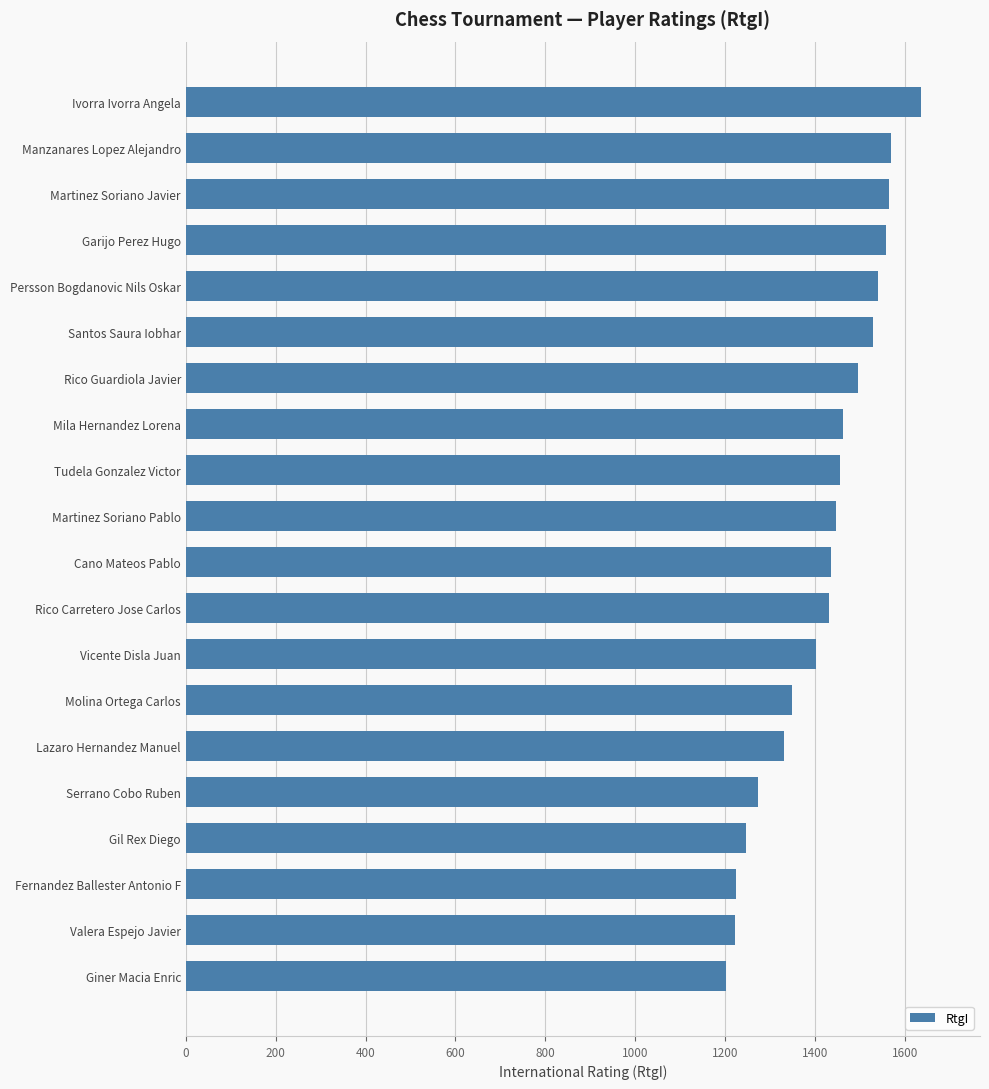

Does the chart contain any negative values?

No